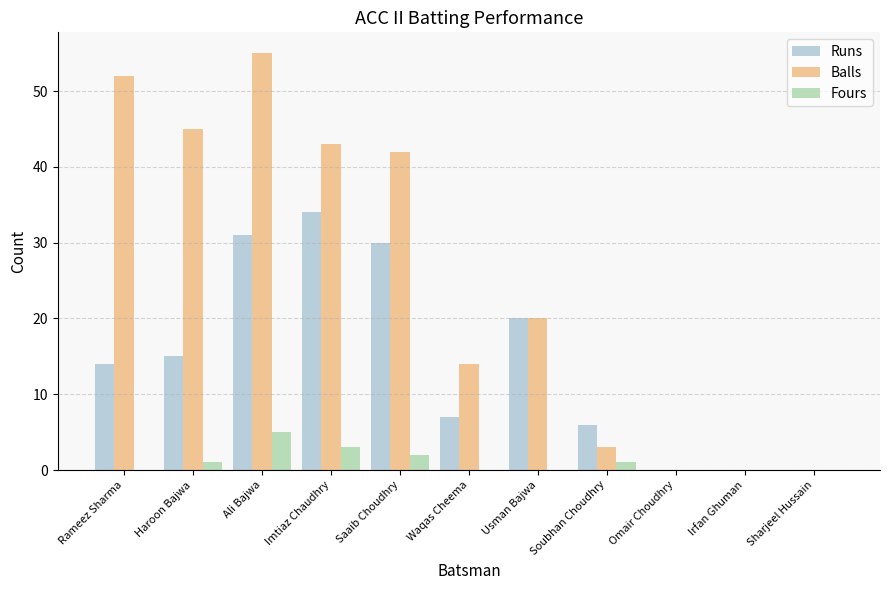

Is it true that Runs equals 2 at Soubhan Choudhry?

False